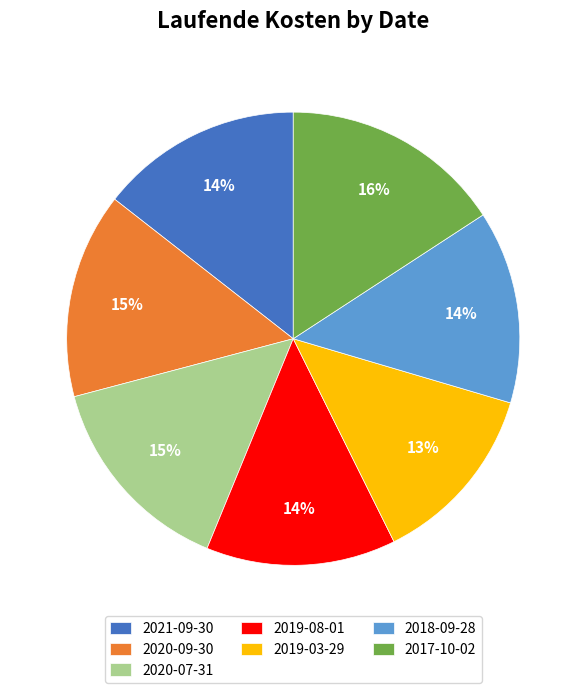

Is it true that 2019-03-29 is 13% of the pie?

True